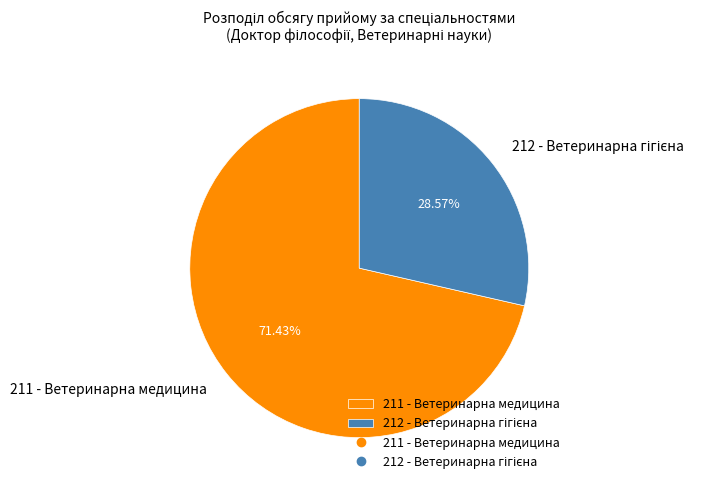

Is it true that 211 - Ветеринарна медицина is 71% of the pie?

True